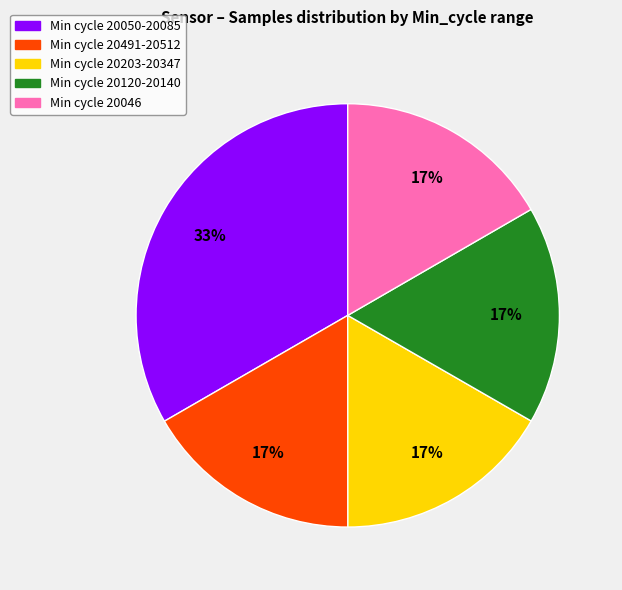

Is there any slice that represents more than half of the pie?

No